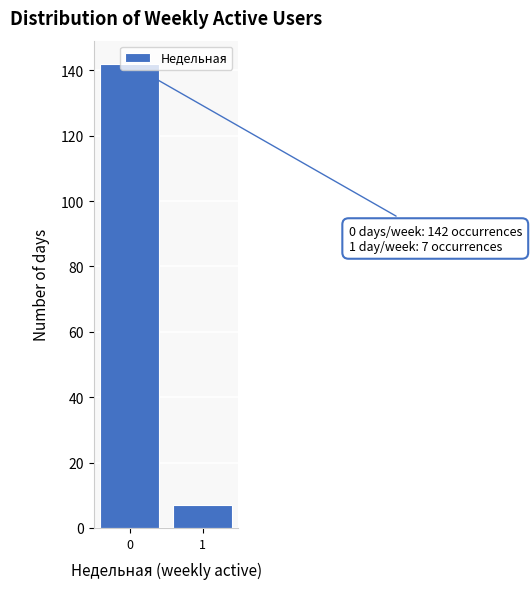

What is the minimum value shown in the chart?

7